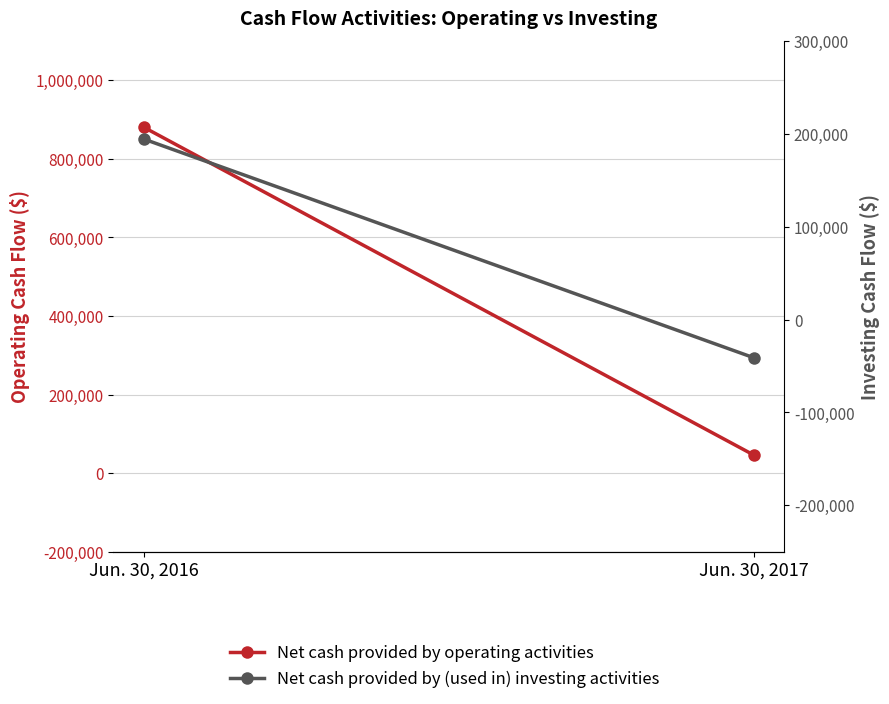

What is the difference between the Net cash provided by (used in) investing activities values at Jun. 30, 2016 and Jun. 30, 2017?

235500